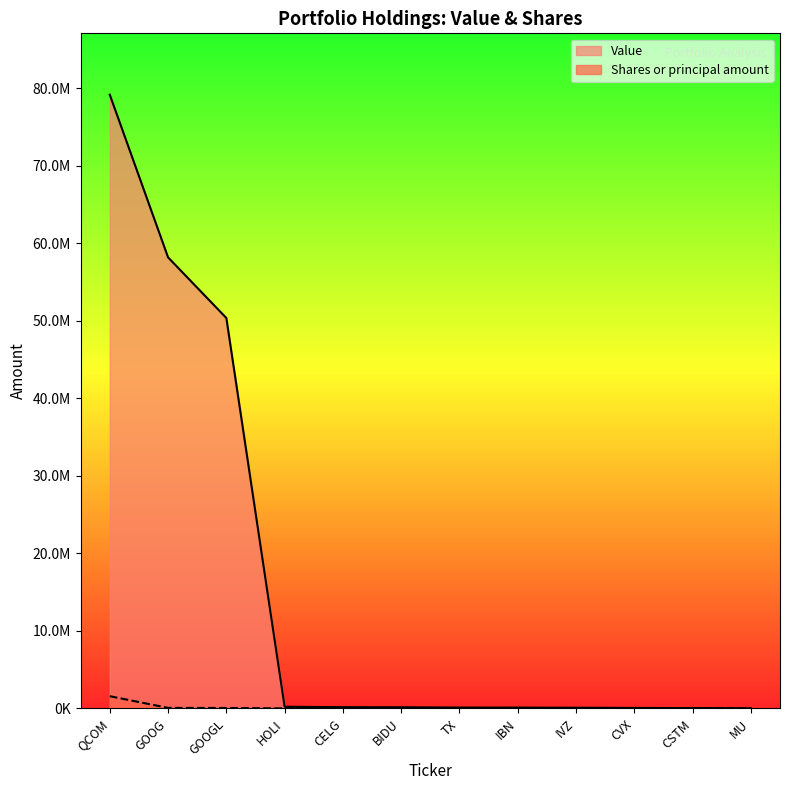

True or false: Shares or principal amount and Value cross at least once.

False